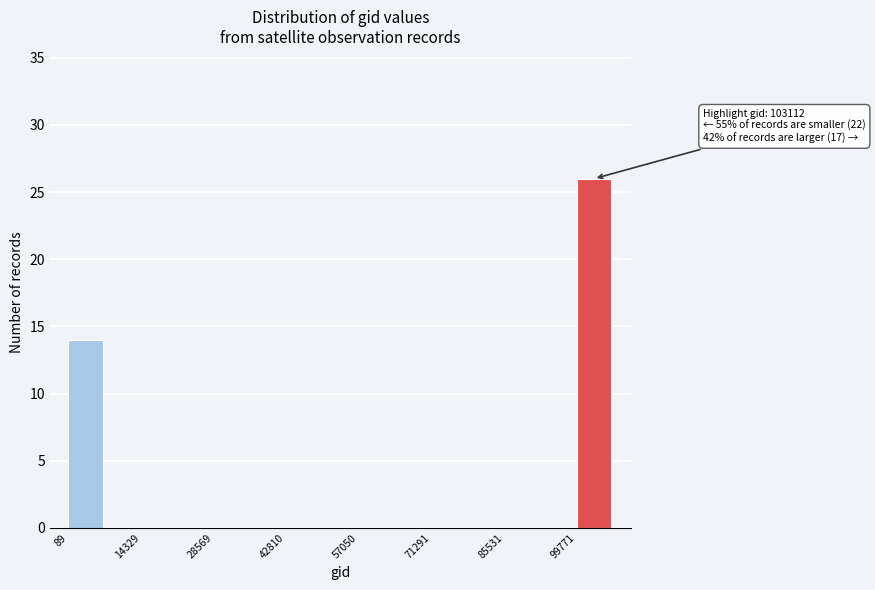

Around what value on the x-axis is the tallest bar? Give the approximate position of its centre, as read against the axis.

104000